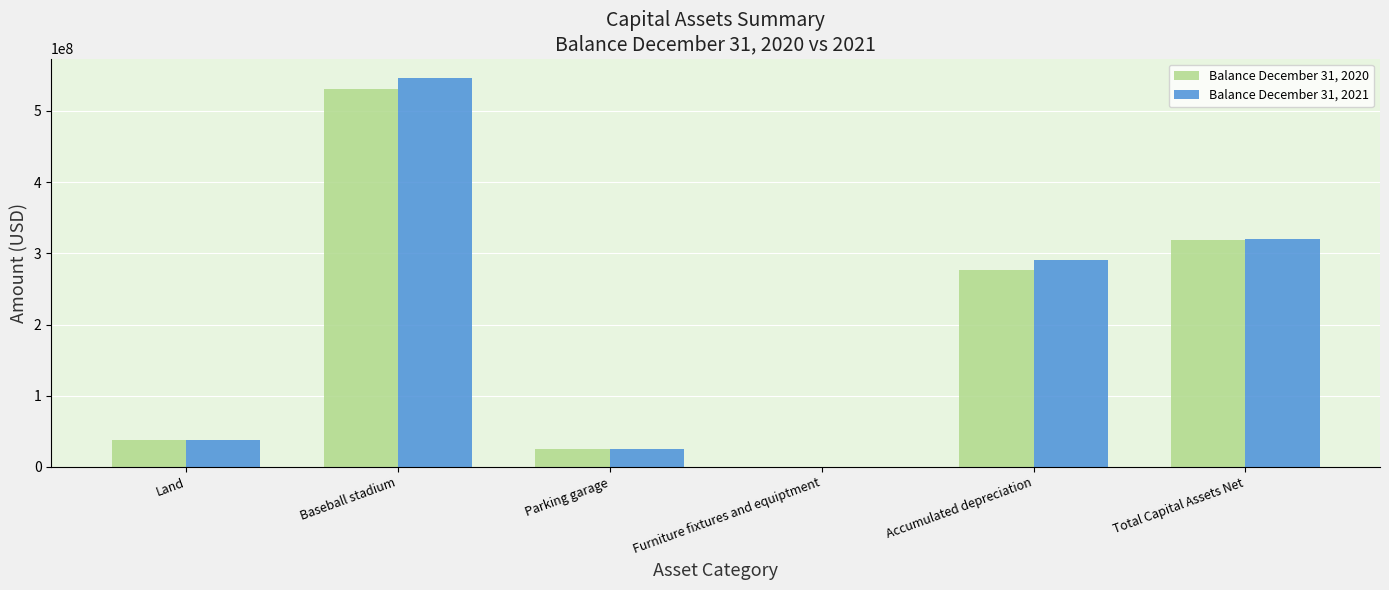

How many groups of bars are there?

6